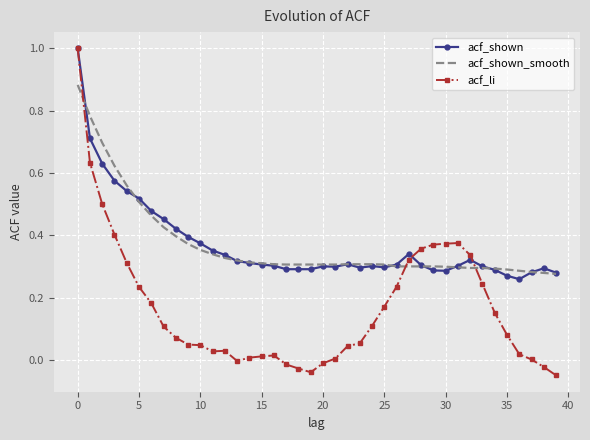

What is the maximum value shown in the chart?

1.0